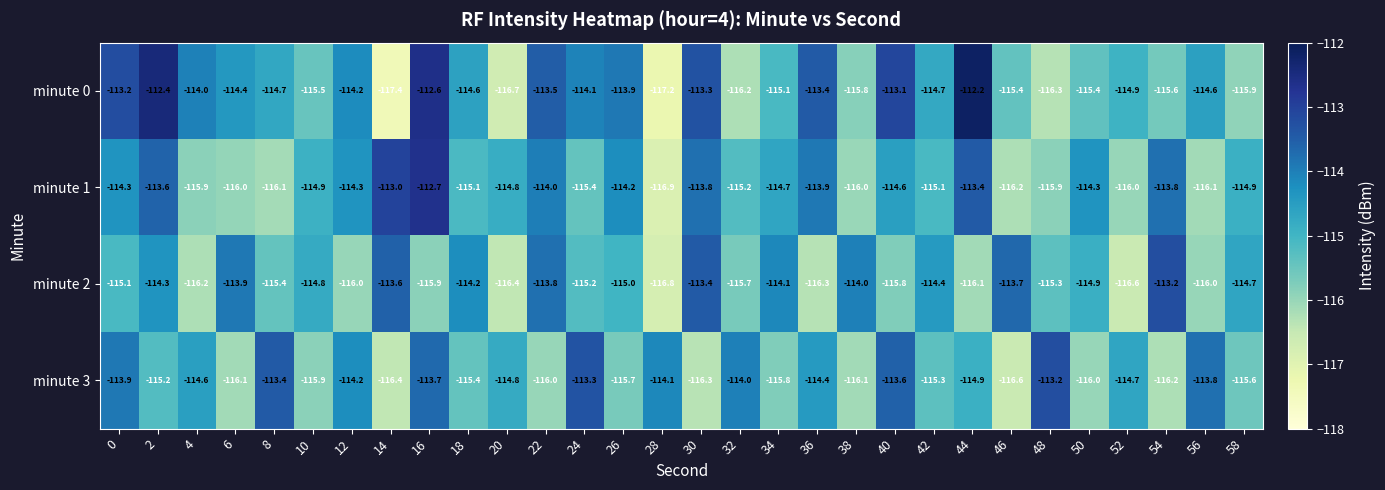

How many data points does each series have?

30